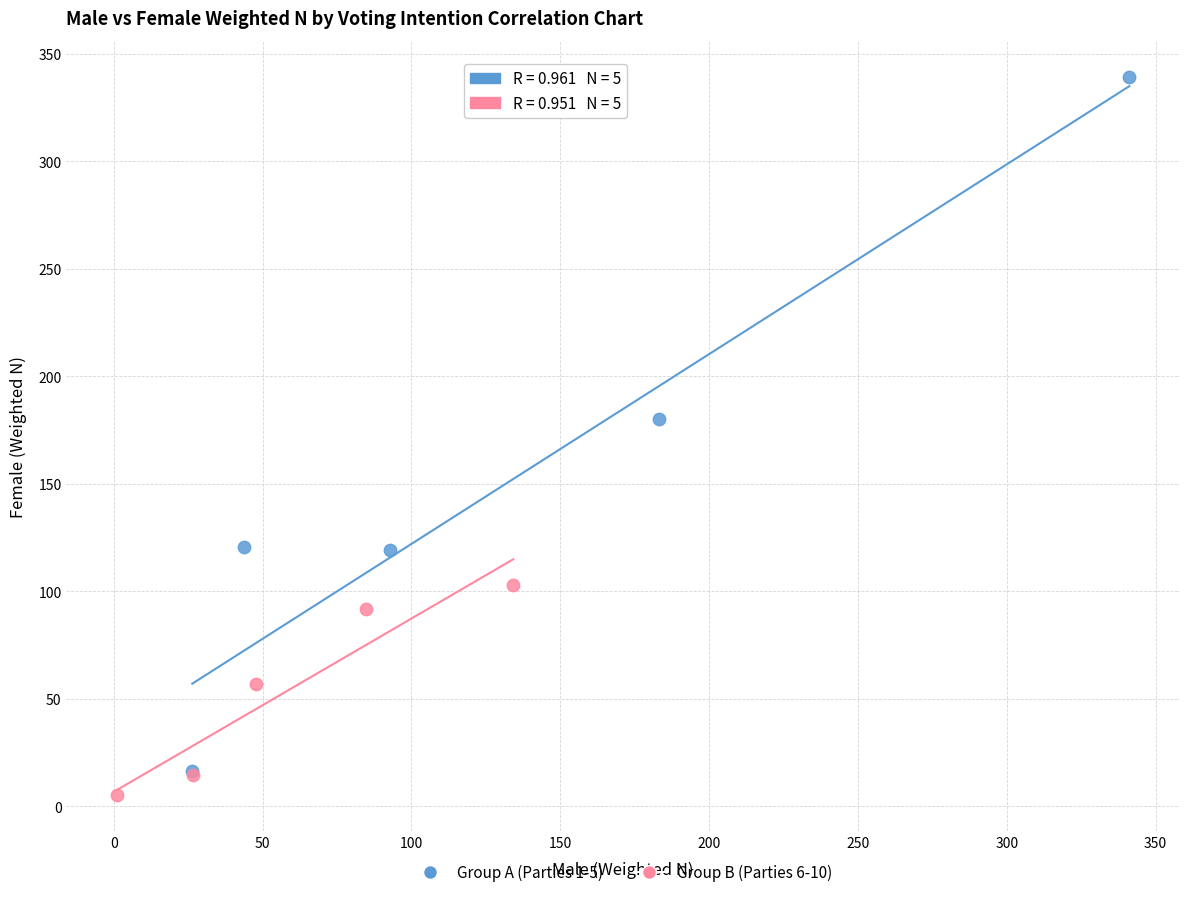

Which series contains the highest Y value?

Group A (Parties 1-5)